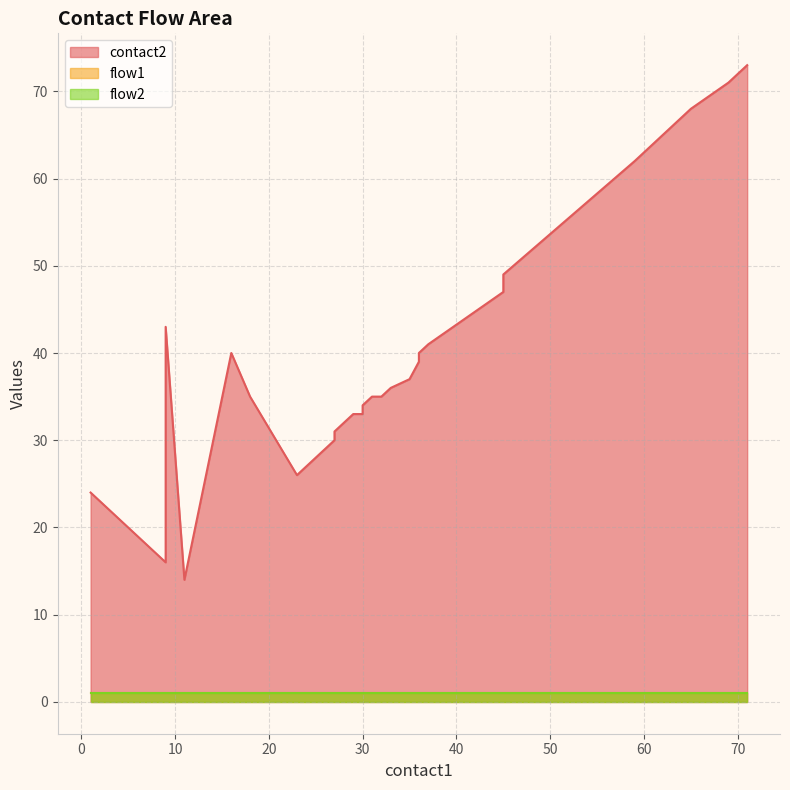

Is the value of contact2 at 25 greater than the value of flow2 at 4?

Yes